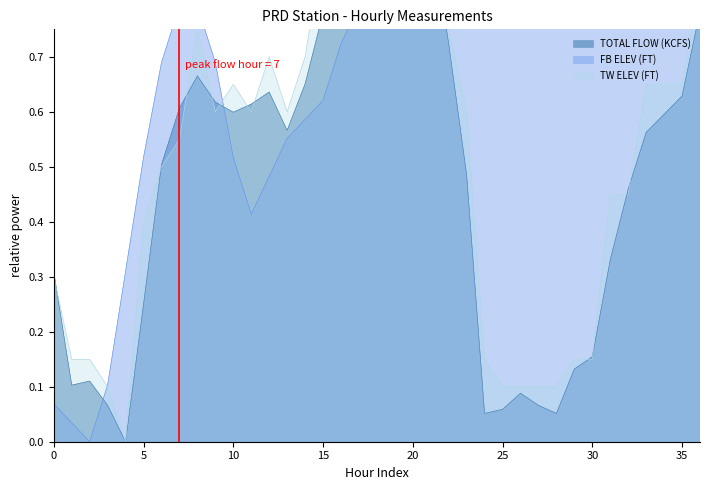

Reading left to right, what are all the values shown in this chart?

TOTAL FLOW (KCFS): 0.3	0.1	0.1	0.1	0.0	0.2	0.5	0.6	0.7	0.6	0.6	0.6	0.6	0.6	0.7	0.8	0.8	0.8	0.9	1.0	1.0	0.9	0.7	0.5	0.1	0.1	0.1	0.1	0.1	0.1	0.2	0.3	0.5	0.6	0.6	0.6	0.8
FB ELEV (FT): 0.1	0.0	0.0	0.1	0.3	0.5	0.7	0.8	0.8	0.7	0.5	0.4	0.5	0.6	0.6	0.6	0.7	0.8	0.8	0.8	0.8	0.9	0.8	0.8	0.8	0.8	0.8	0.8	0.9	0.9	0.9	0.9	0.9	1.0	1.0	1.0	1.0
TW ELEV (FT): 0.3	0.2	0.2	0.1	0.0	0.4	0.5	0.6	0.8	0.6	0.7	0.6	0.7	0.6	0.7	0.9	0.9	0.9	1.0	1.0	1.0	1.0	0.8	0.6	0.2	0.1	0.1	0.1	0.1	0.2	0.2	0.5	0.5	0.7	0.7	0.7	0.9